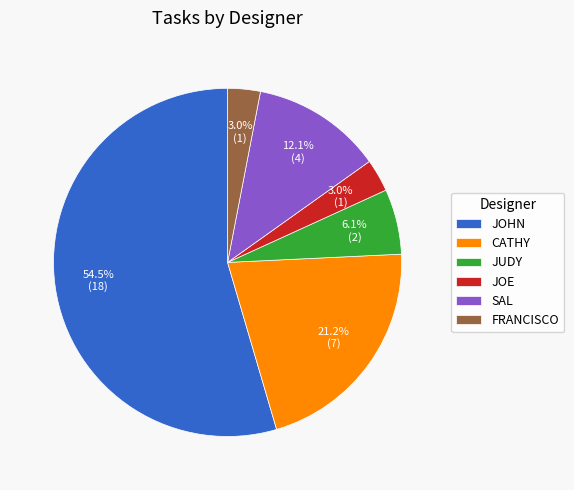

Which slice is the largest?

JOHN